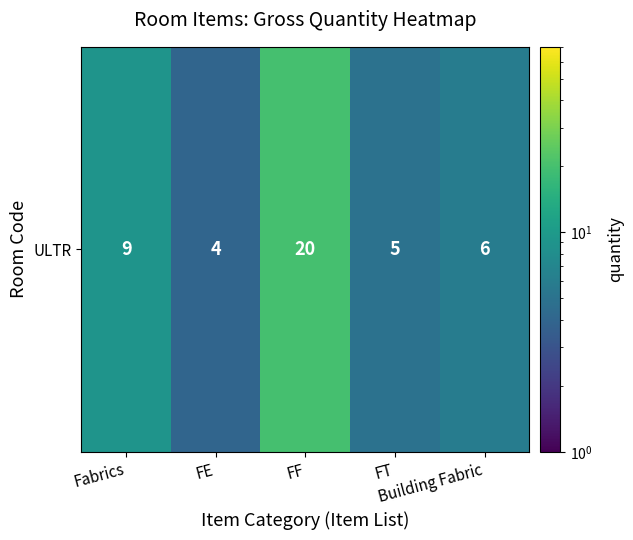

How many distinct data groups are displayed?

1